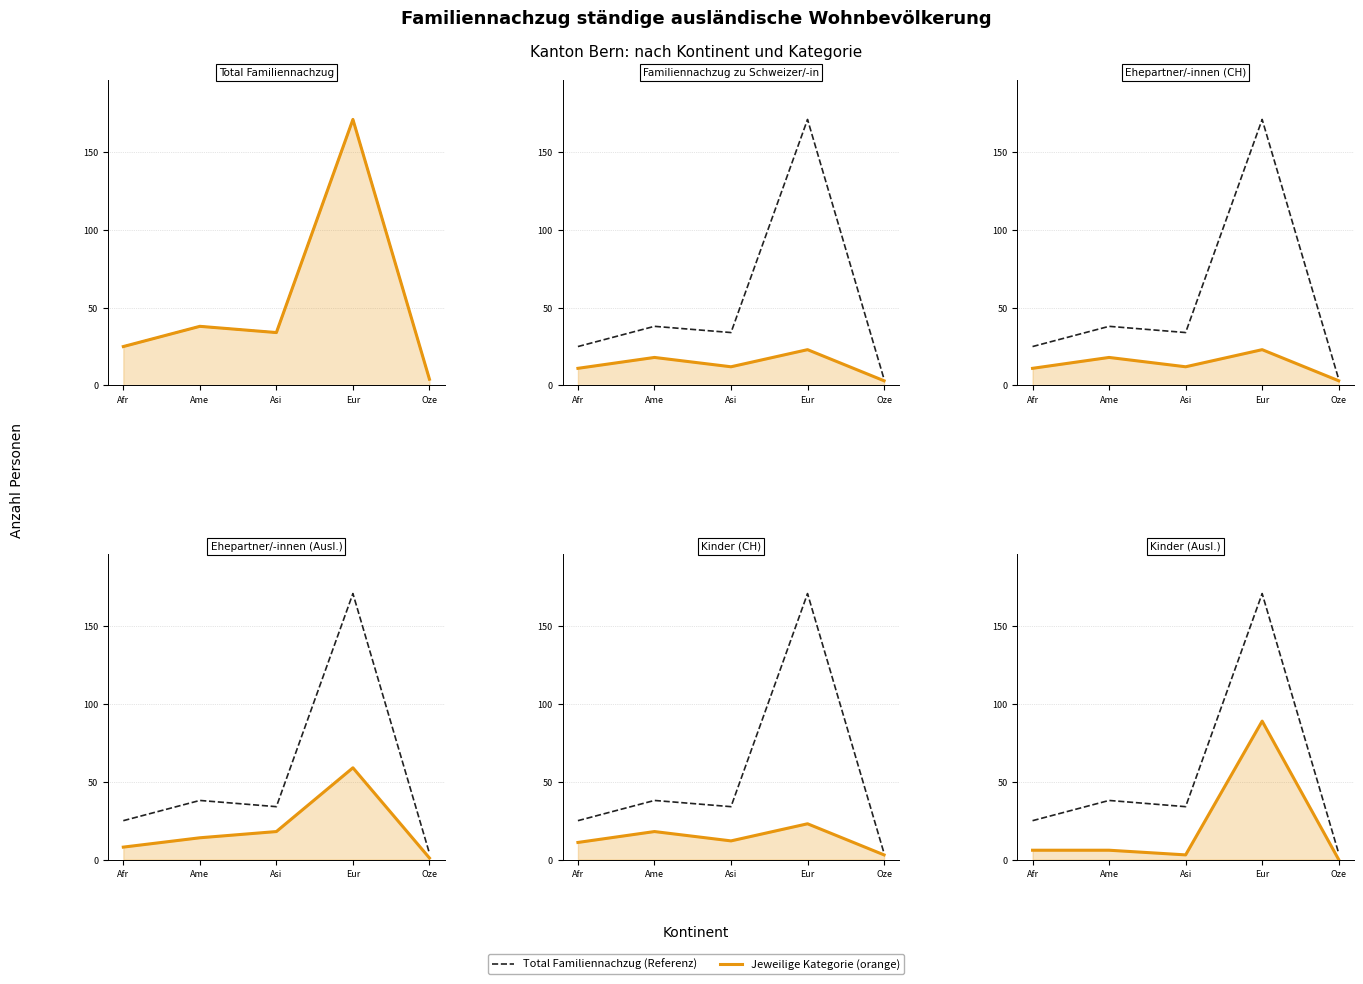

At which category does the chart reach its peak across all series?

Eur